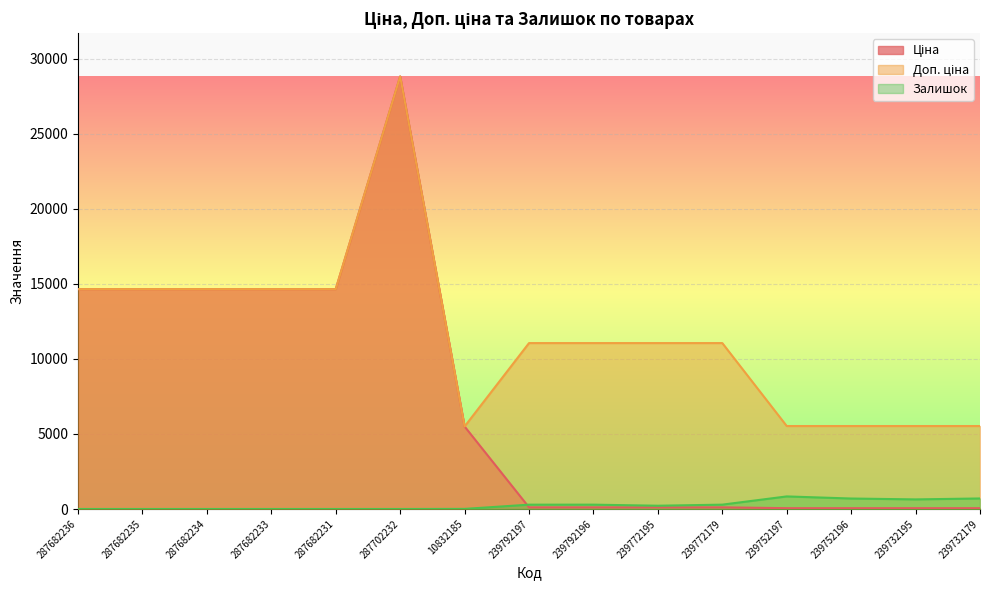

Which series has the widest spread of values?

Ціна